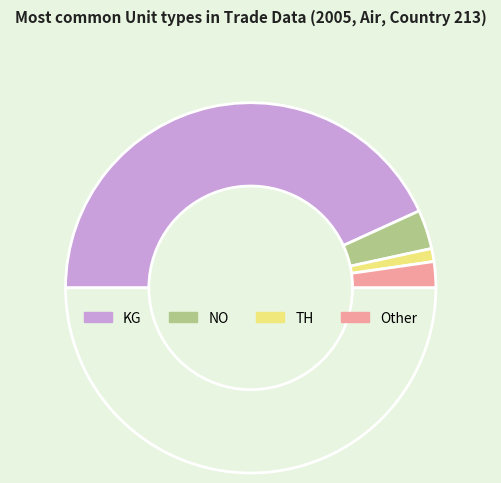

How many segments does this pie chart have?

5